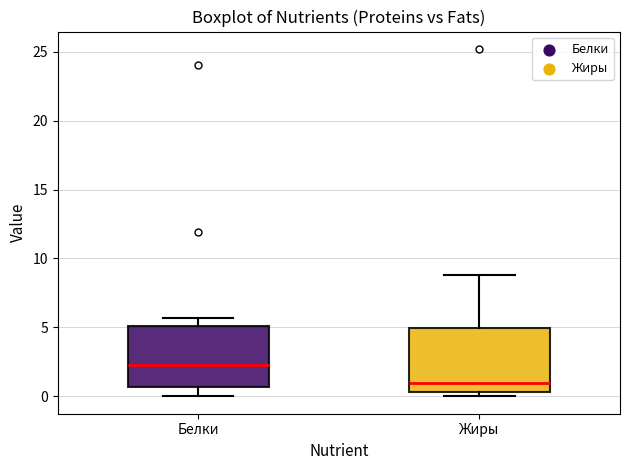

Where does the lower whisker of the box for Белки end on the y-axis? The values are not printed on the chart, so give them approximately, as read against the axis.

0.0